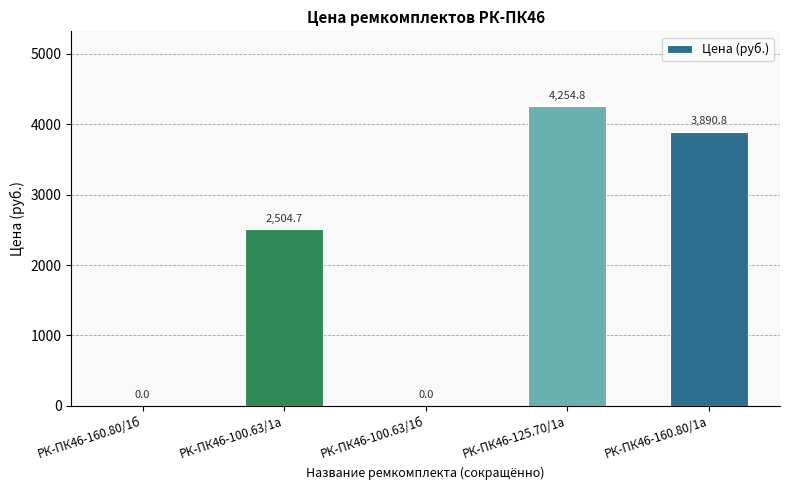

Between РК-ПК46-160.80/1а and РК-ПК46-100.63/1б, which is larger?

РК-ПК46-160.80/1а